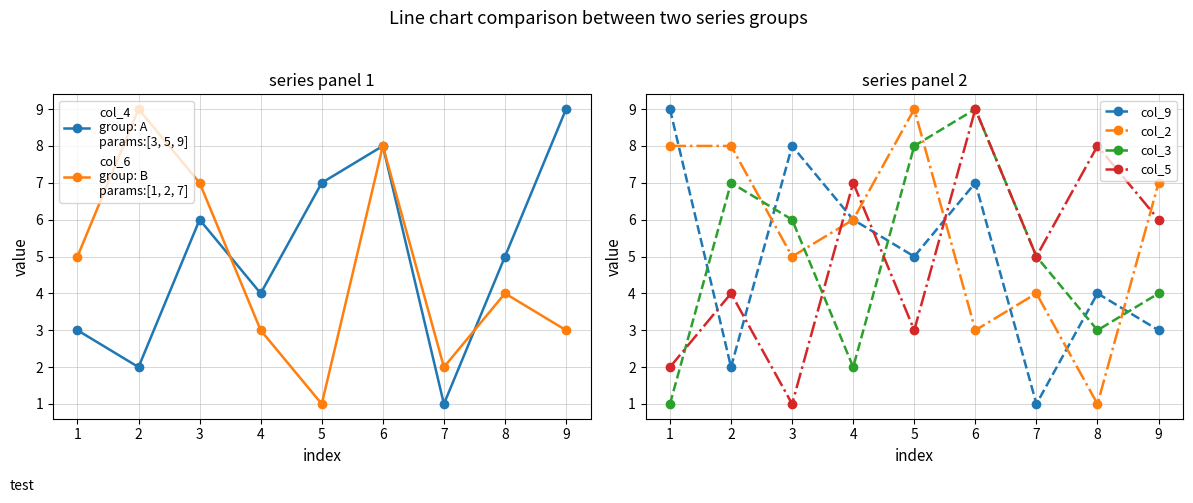

Rank the series by their maximum value, from lowest to highest.

col_4
group: A
params:[3, 5, 9], col_6
group: B
params:[1, 2, 7], col_9, col_2, col_3, col_5